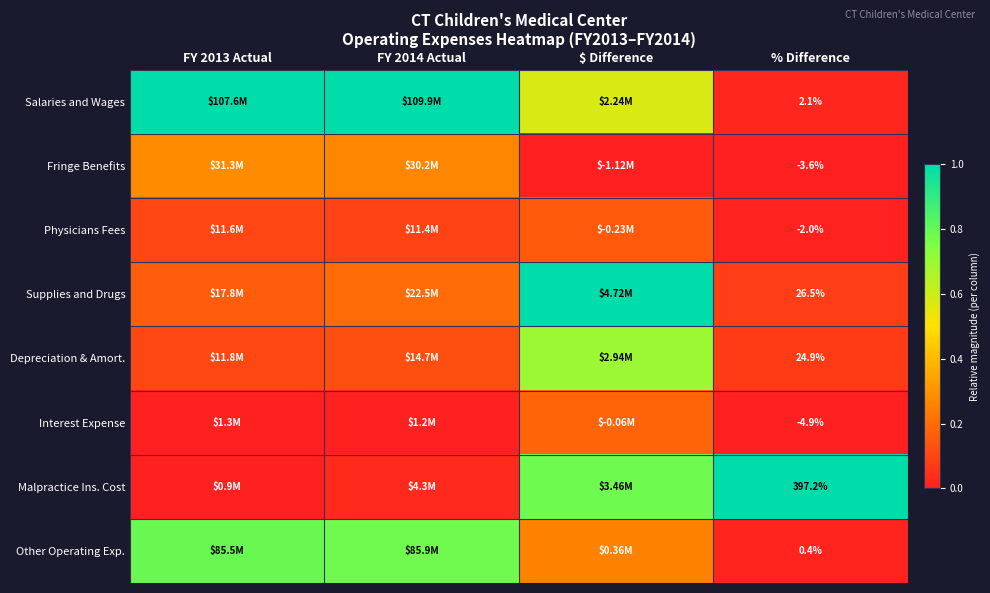

Rank the series at % Difference from highest to lowest value.

Malpractice Ins. Cost, Supplies and Drugs, Depreciation & Amort., Salaries and Wages, Other Operating Exp., Physicians Fees, Fringe Benefits, Interest Expense